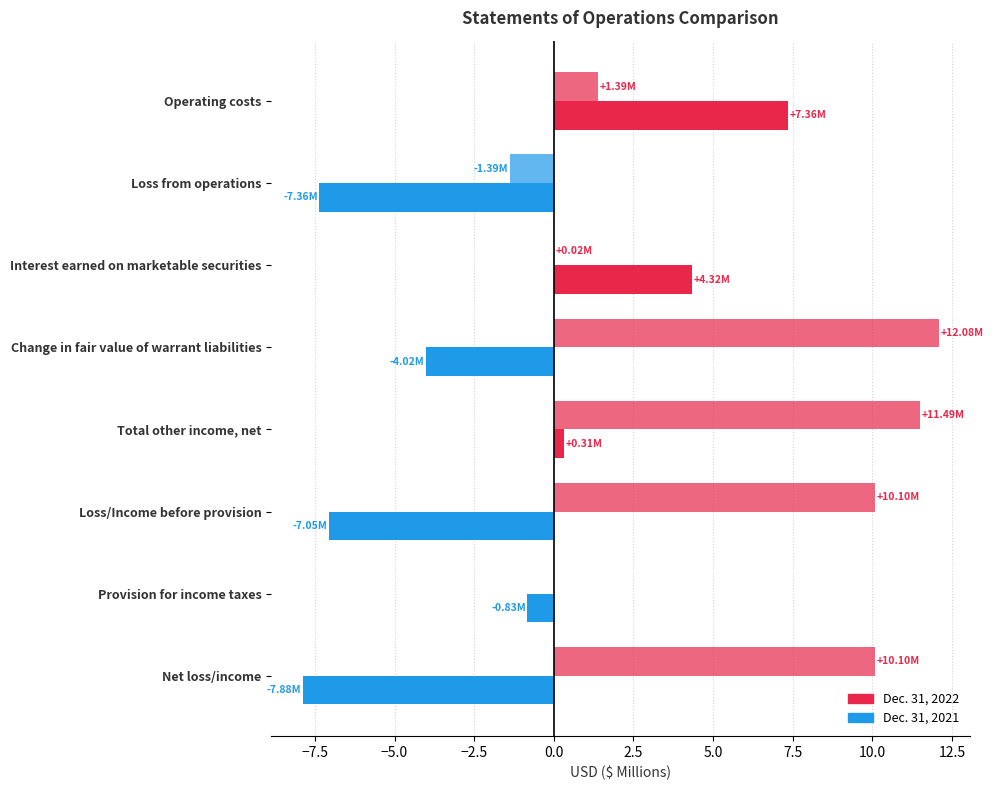

How many data points does each series have?

8